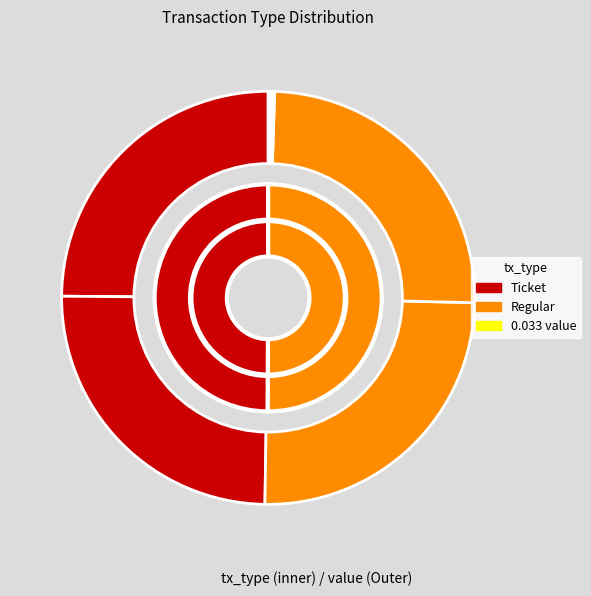

To the nearest percent, what is the difference between the 3 and 1 slice percentages?

49%